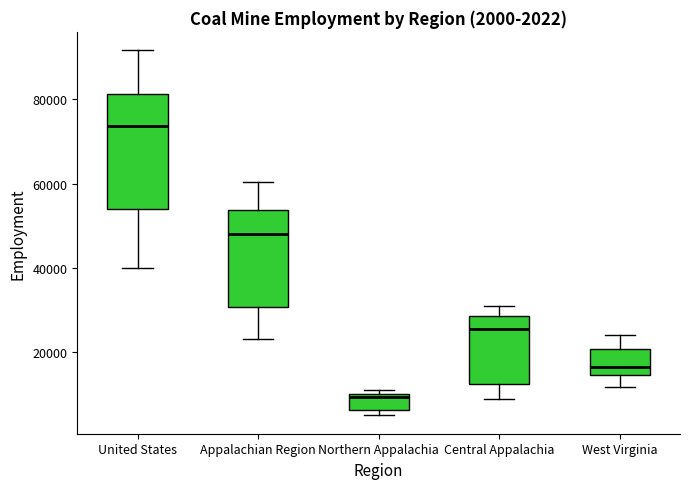

Which box has the lowest median line?

Northern Appalachia